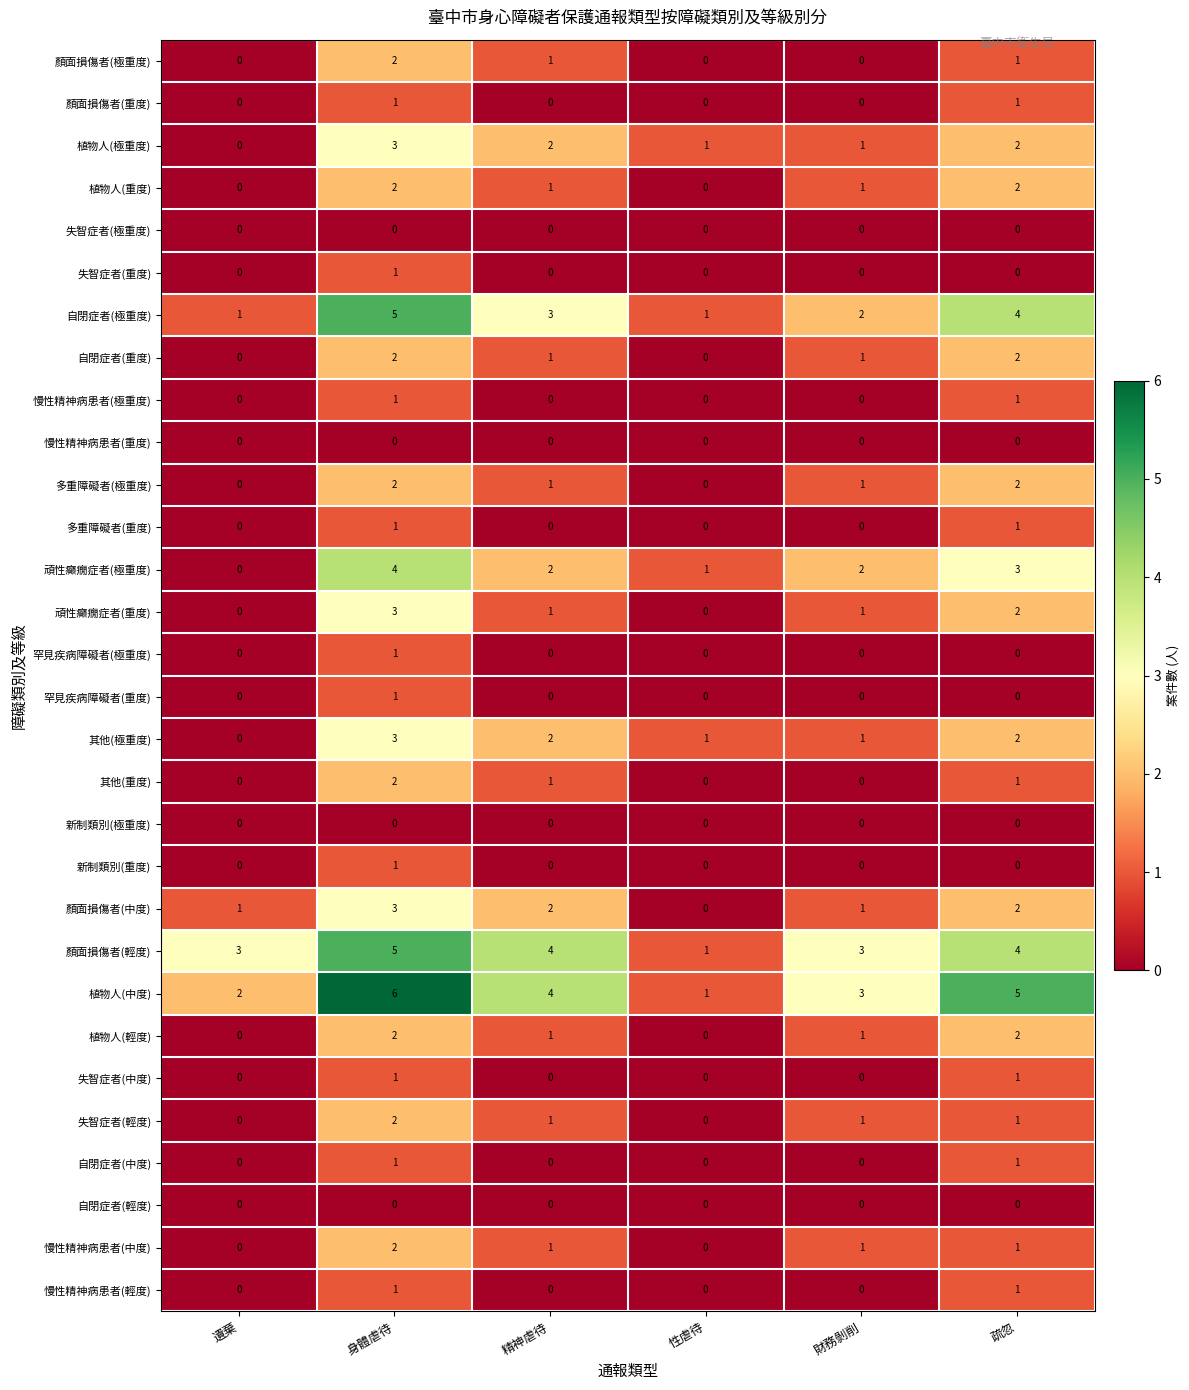

What is the spread (max minus min) of values at 疏忽?

5